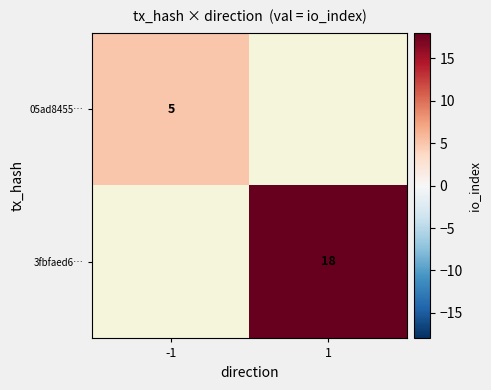

True or false: 3fbfaed6… has a value of 25 at 1.

False